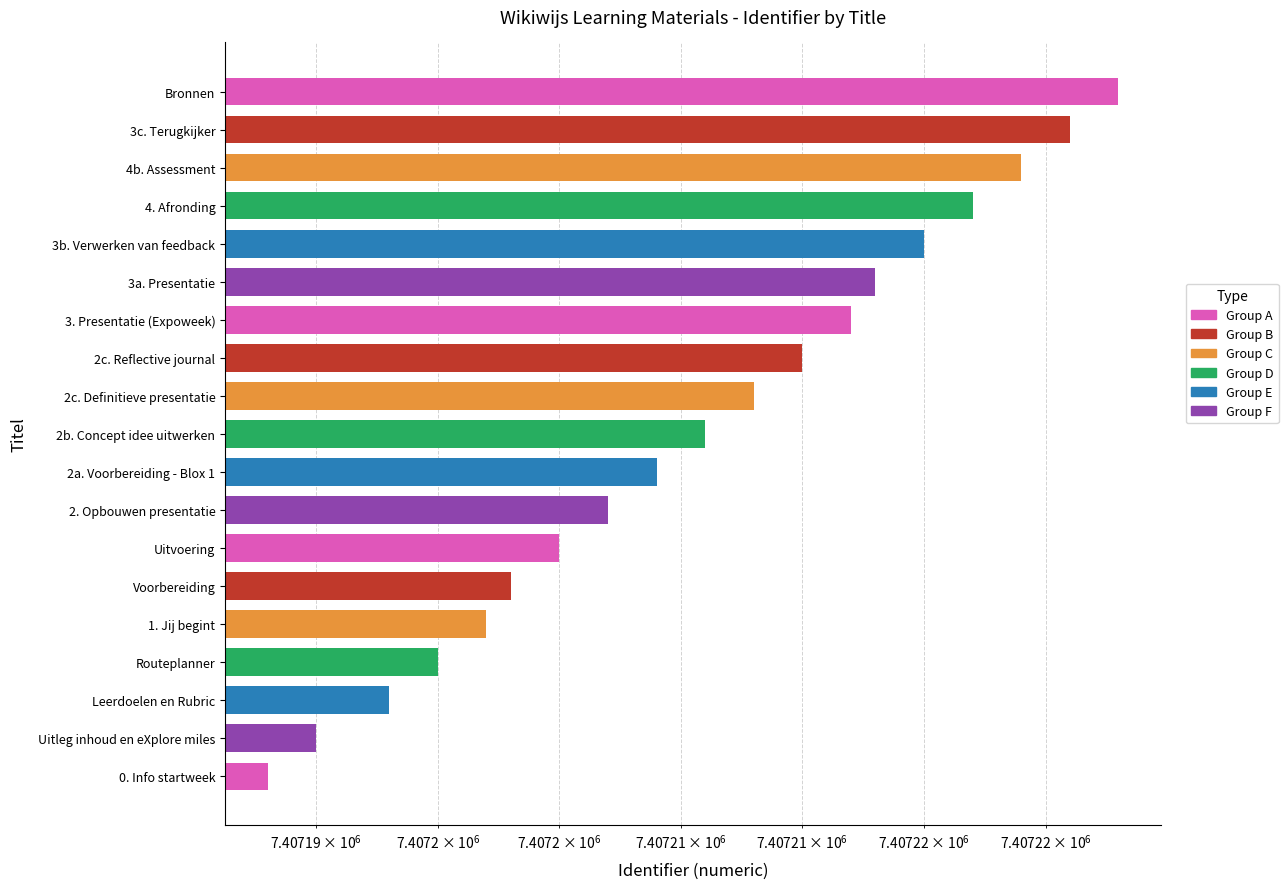

The value at 2. Opbouwen presentatie is 2572789. True or false?

False